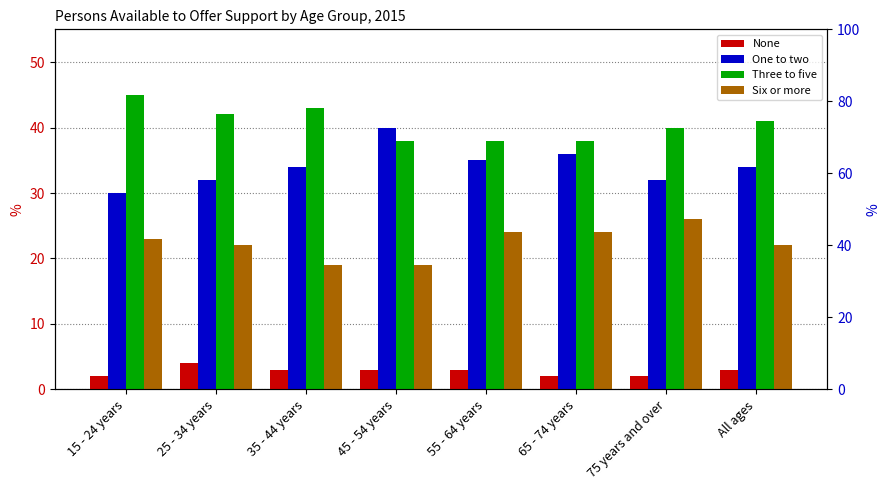

What is the average value of the None series?

3